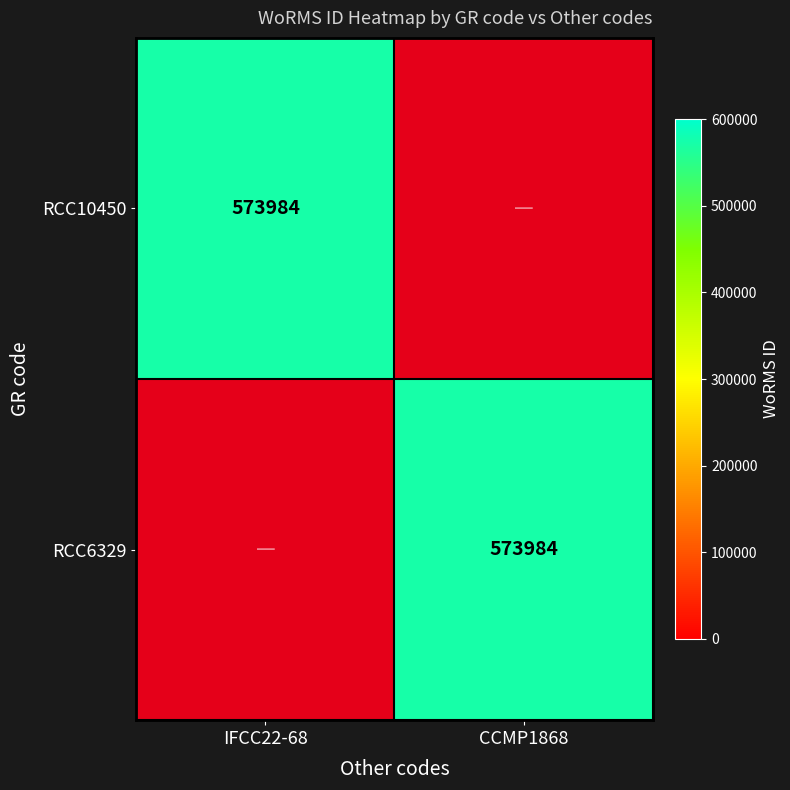

The value of RCC6329 at CCMP1868 is 573984. True or false?

True